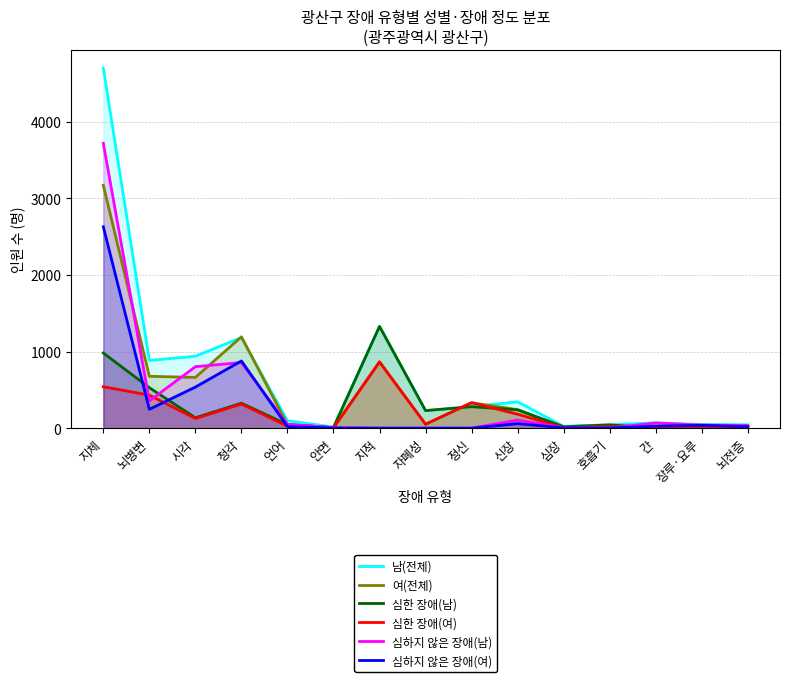

At which label is 심하지 않은 장애(여) closest to 1314?

청각